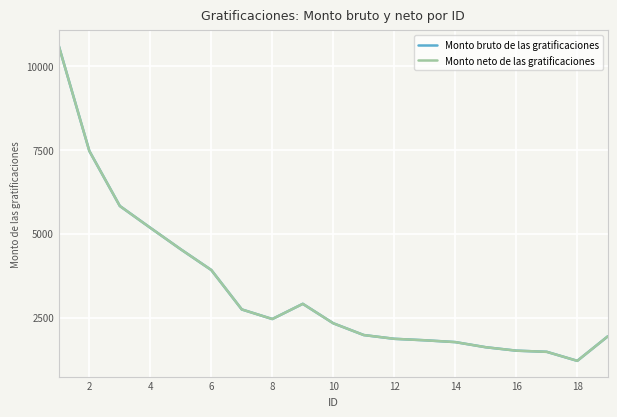

Does the chart have visible grid lines?

Yes